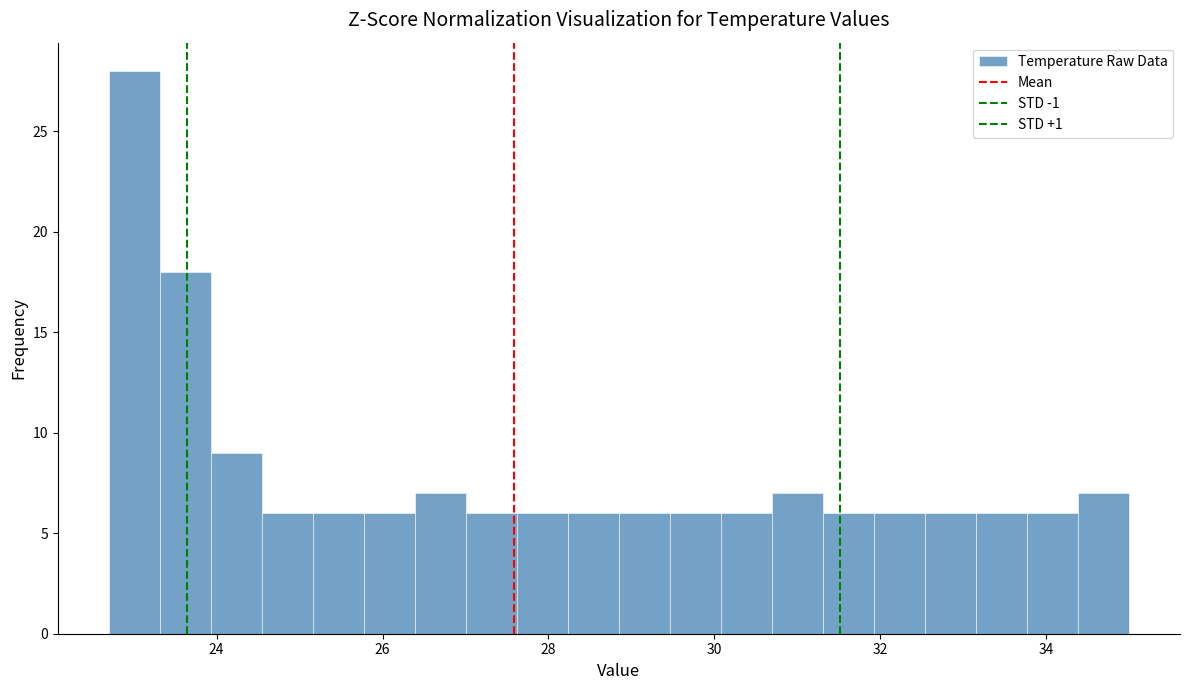

Read against the x-axis, roughly where is the centre of the tallest bar?

23.0